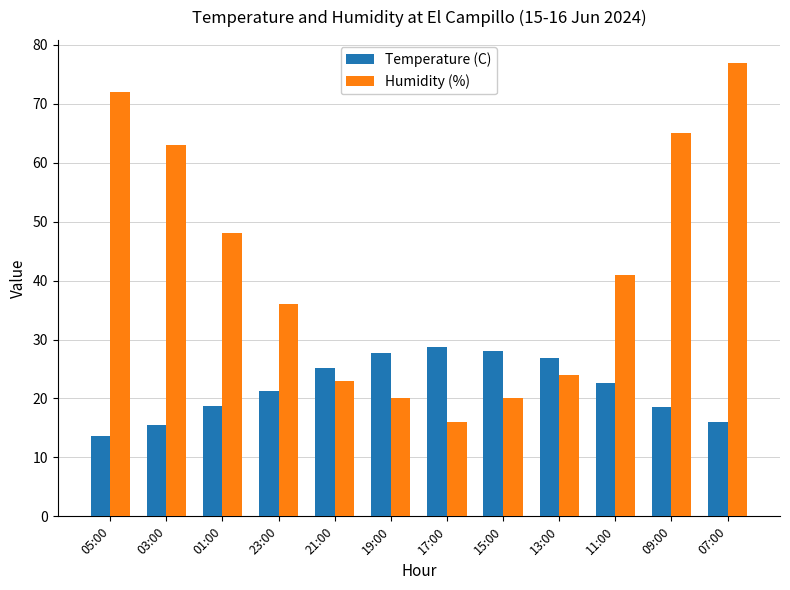

Are the bars horizontal?

No